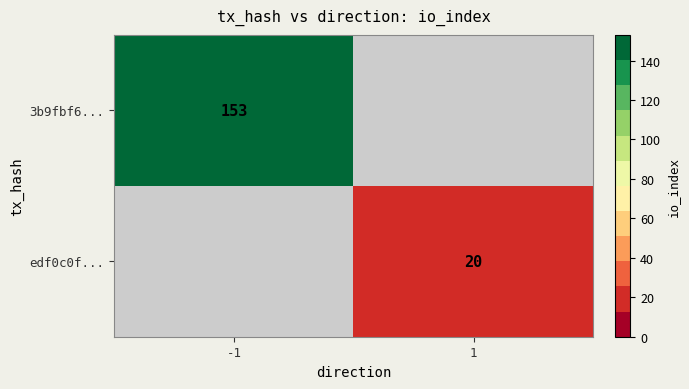

True or false: 3b9fbf6... has a value of 153 at -1.

True